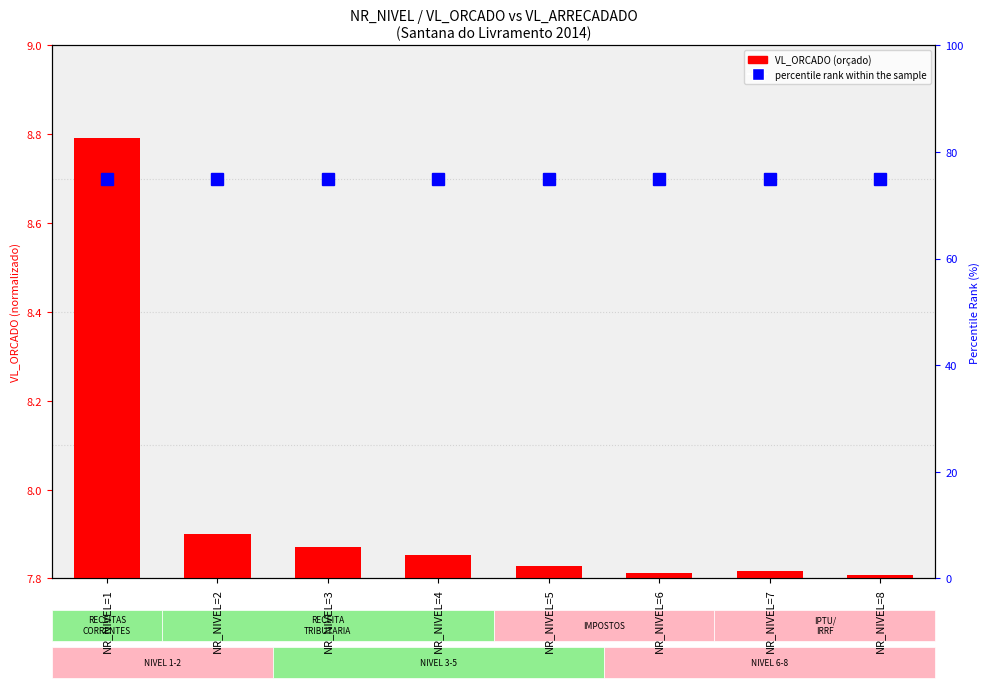

What is the value of the VL_ORCADO (orçado) bar at the 5th from the left?

7.8